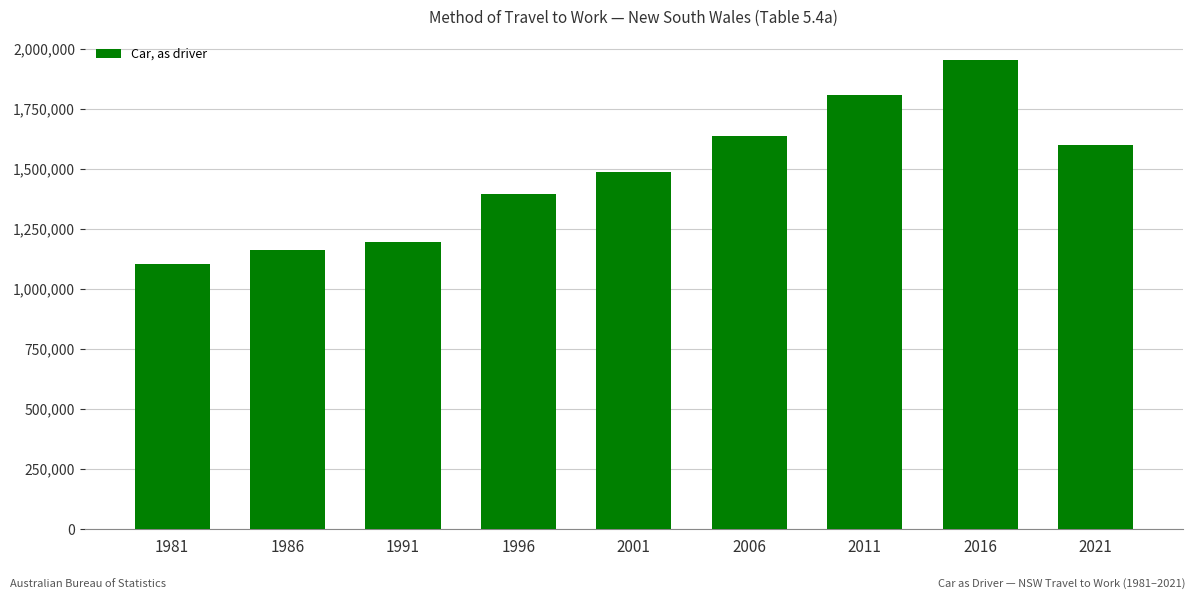

What is the value of the 6th bar from the left?

1639528